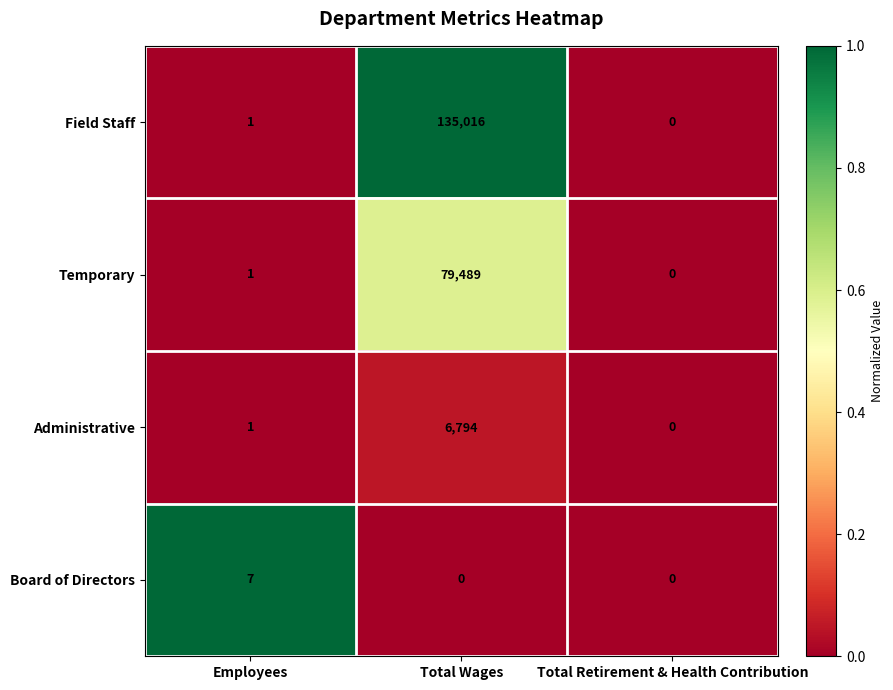

Is it true that Temporary equals 134659 at Total Wages?

False